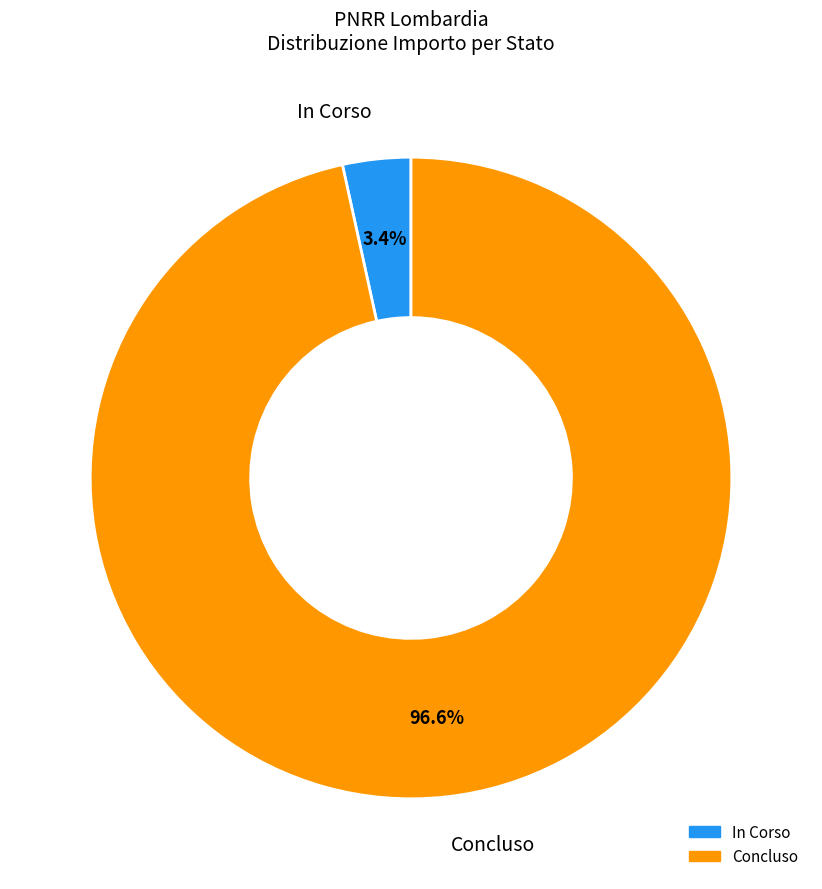

Combined, do In Corso and Concluso account for over 50%?

Yes